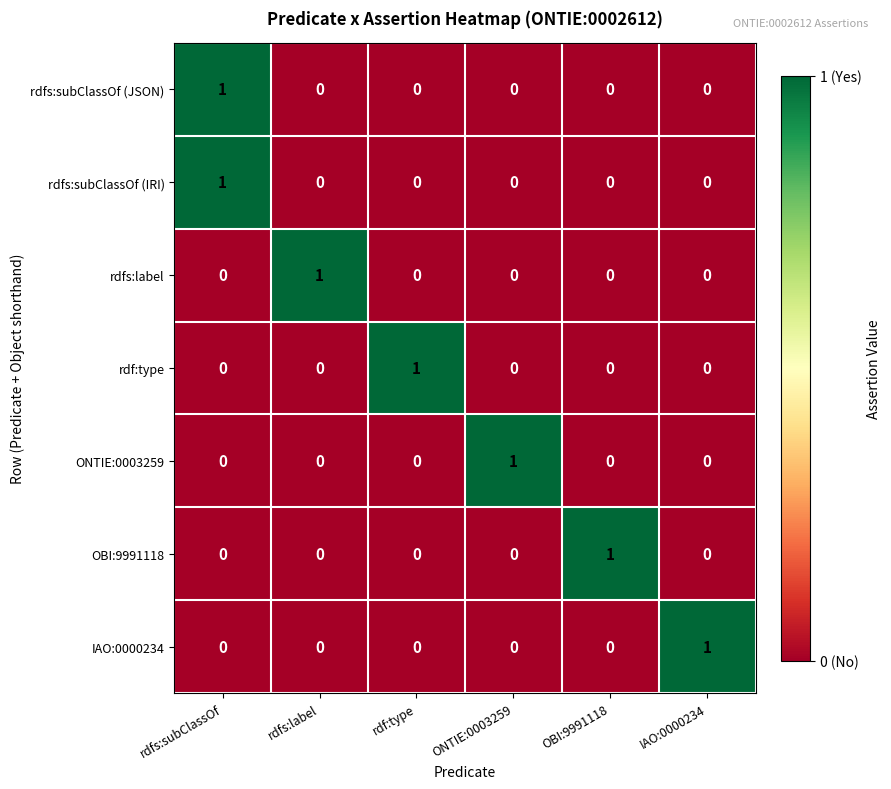

How many rdfs:label values are between 0 and 1?

6